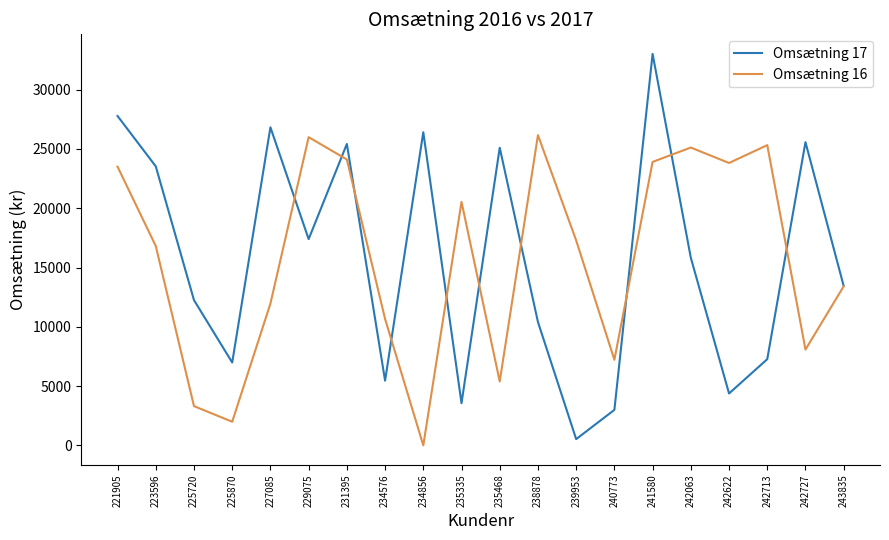

Which category has the highest value across all series?

241580